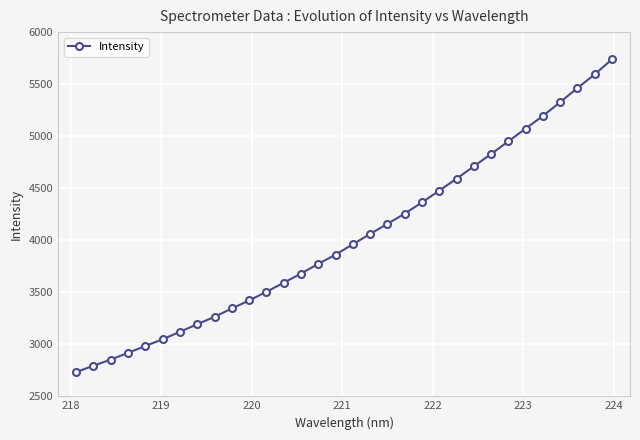

What is the sum of all values?

128821.9